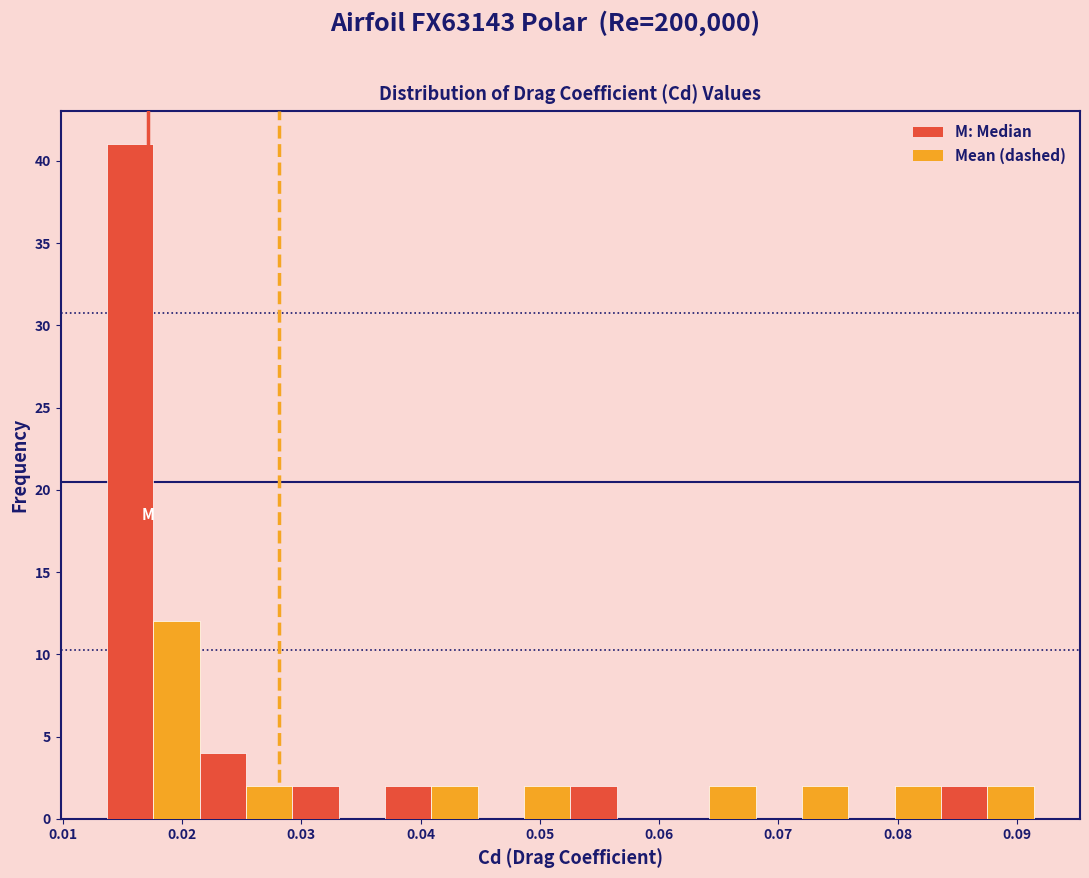

Around what value on the x-axis is the tallest bar? Give the approximate position of its centre, as read against the axis.

0.016